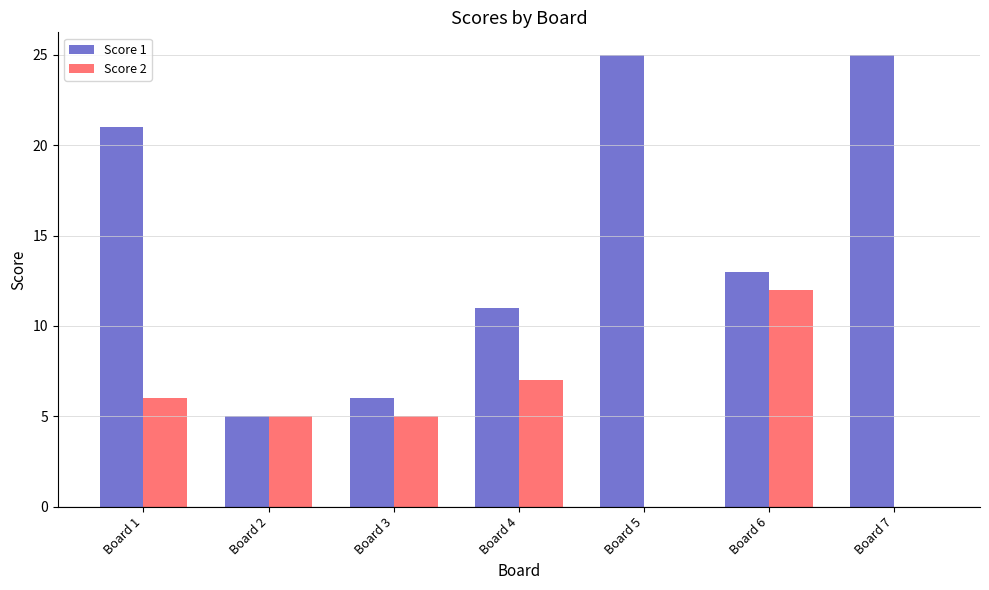

Which series changed the most between Board 3 and Board 4?

Score 1